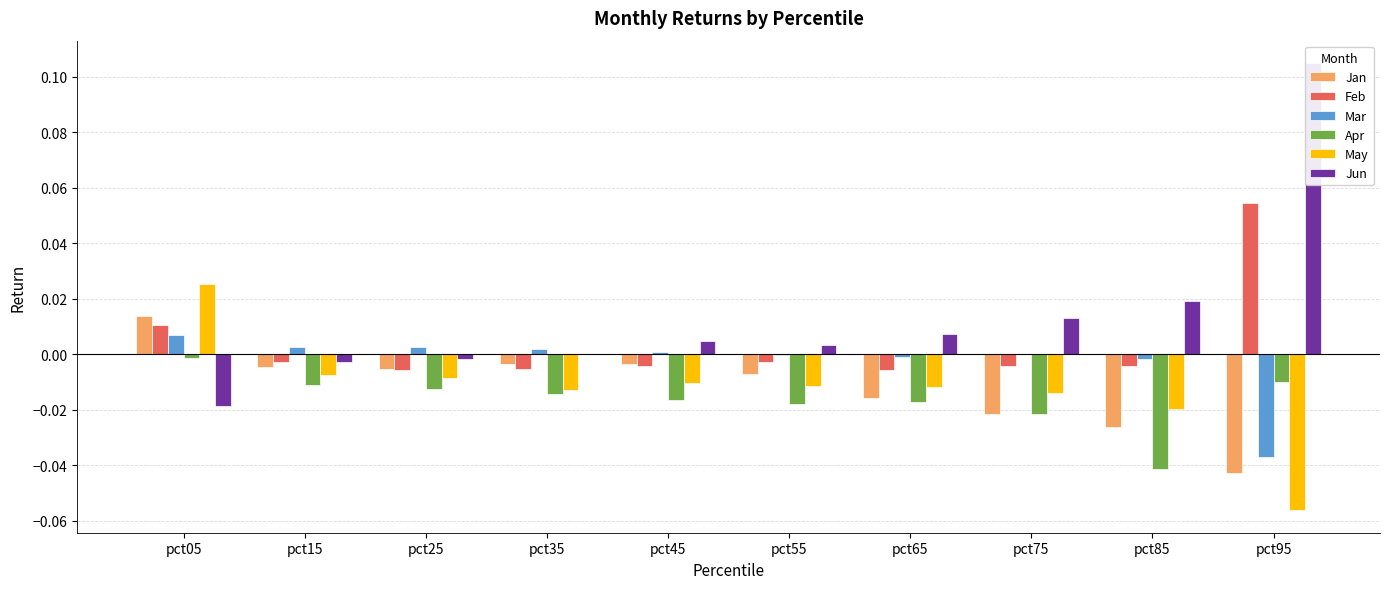

Between pct65 and pct75, which series saw the biggest shift?

Jan